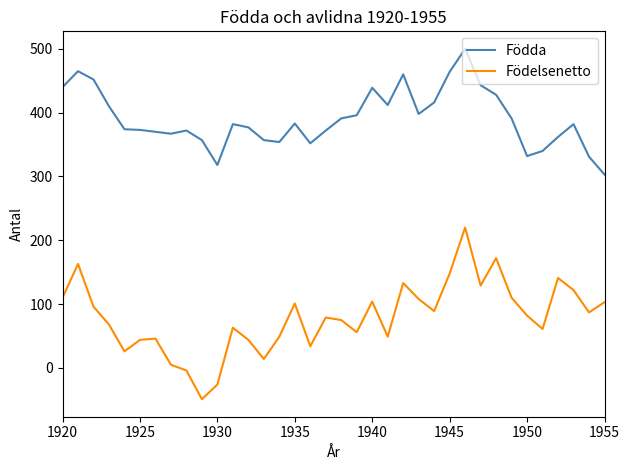

Rank the series by their maximum value, from lowest to highest.

Födelsenetto, Födda